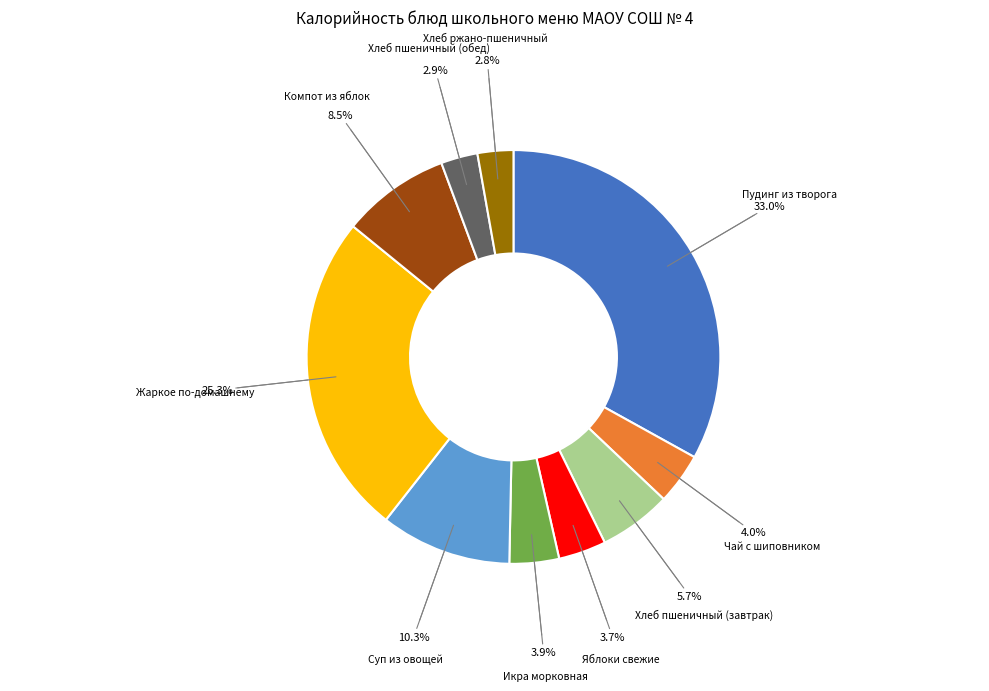

Does any single category account for the majority?

No